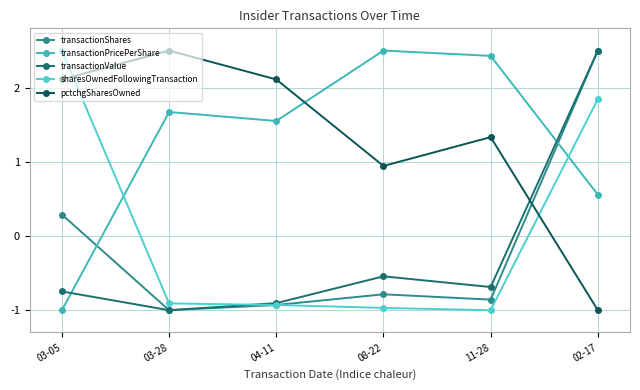

What is the value of the sharesOwnedFollowingTransaction point at the 1st from the left?

2.5